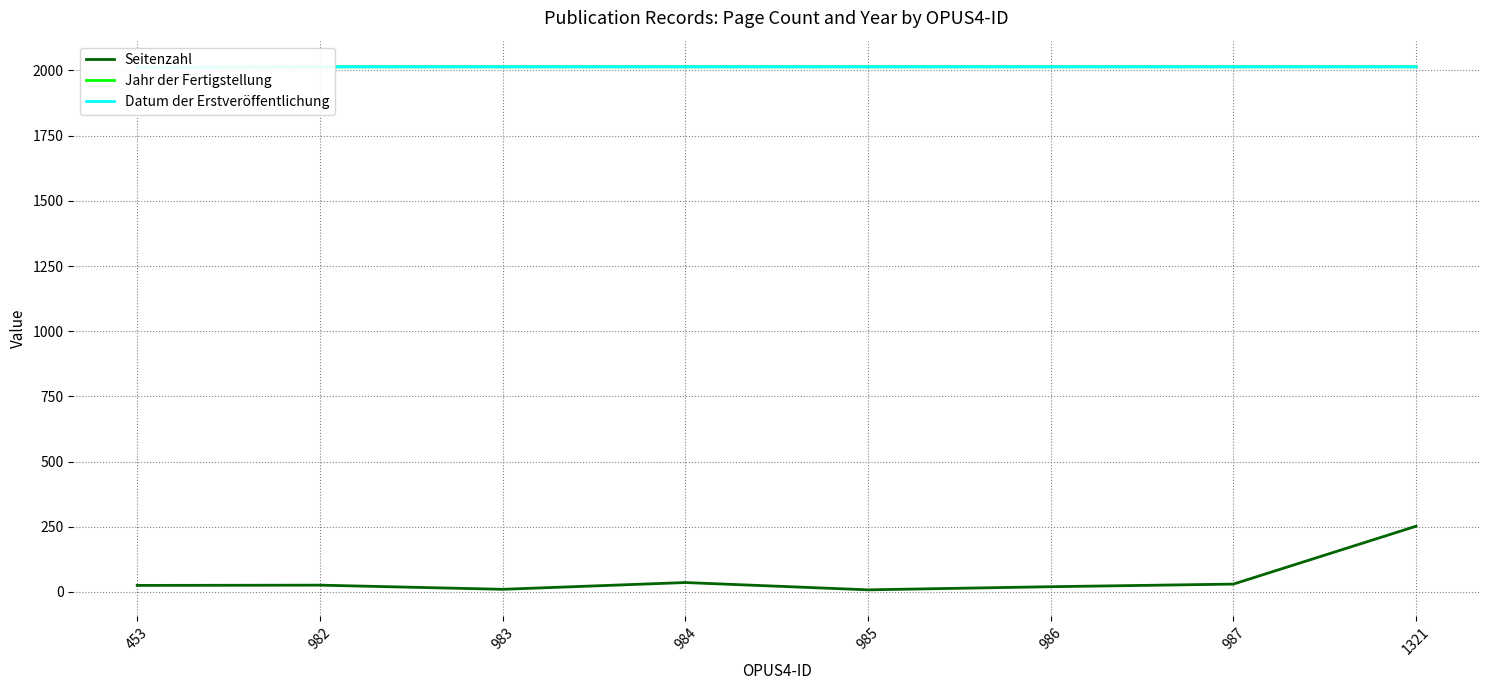

What is the total value across all series at 453?

4047